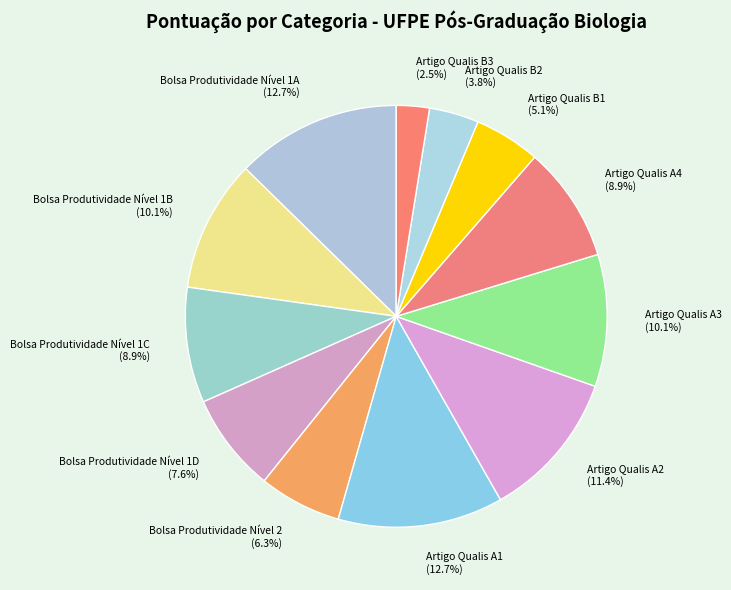

Do Artigo Qualis B3 (2.5%) and Bolsa Produtividade Nível 1B (10.1%) together represent more than half of the pie?

No